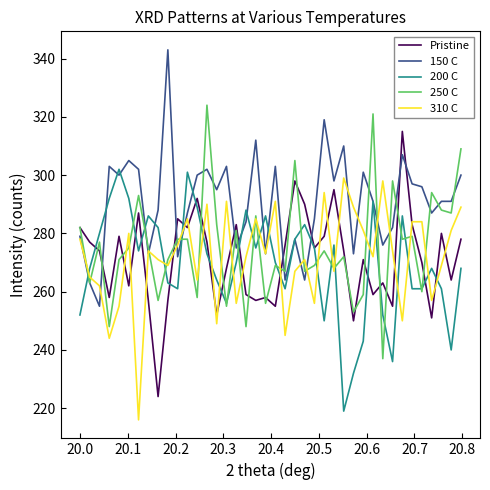

Which series has the largest total across all categories?

150 C